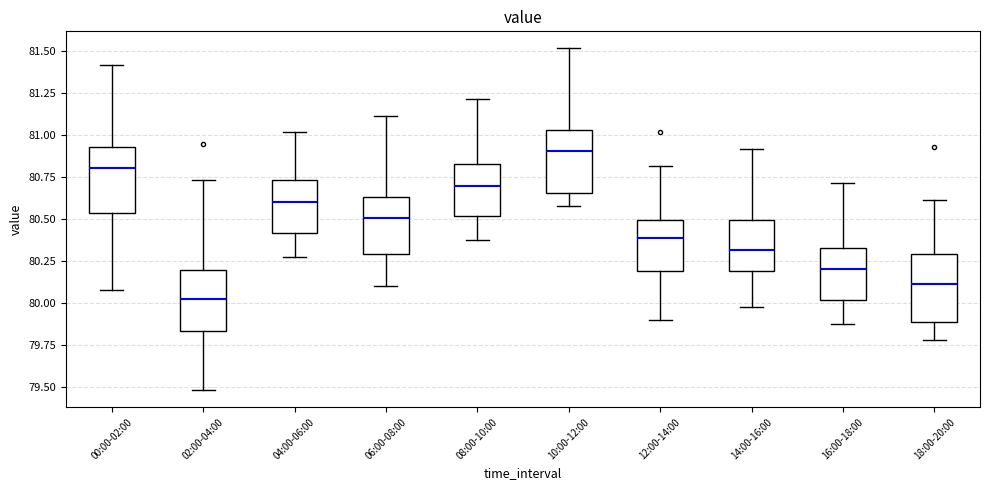

Reading left to right, transcribe this box plot: for each box, give where its median line is, the range the box spans, and where its two whiskers end, as read against the y-axis. The values are not printed on the chart, so give them approximately, as read against the axis.

00:00-02:00: median 80.80, box 80.55 to 80.95, whiskers 80.10 to 81.40
02:00-04:00: median 80.00, box 79.85 to 80.20, whiskers 79.50 to 80.75
04:00-06:00: median 80.60, box 80.40 to 80.75, whiskers 80.30 to 81.00
06:00-08:00: median 80.50, box 80.30 to 80.65, whiskers 80.10 to 81.10
08:00-10:00: median 80.70, box 80.50 to 80.85, whiskers 80.40 to 81.20
10:00-12:00: median 80.90, box 80.65 to 81.05, whiskers 80.60 to 81.50
12:00-14:00: median 80.40, box 80.20 to 80.50, whiskers 79.90 to 80.80
14:00-16:00: median 80.30, box 80.20 to 80.50, whiskers 80.00 to 80.90
16:00-18:00: median 80.20, box 80.00 to 80.35, whiskers 79.90 to 80.70
18:00-20:00: median 80.10, box 79.90 to 80.30, whiskers 79.80 to 80.60